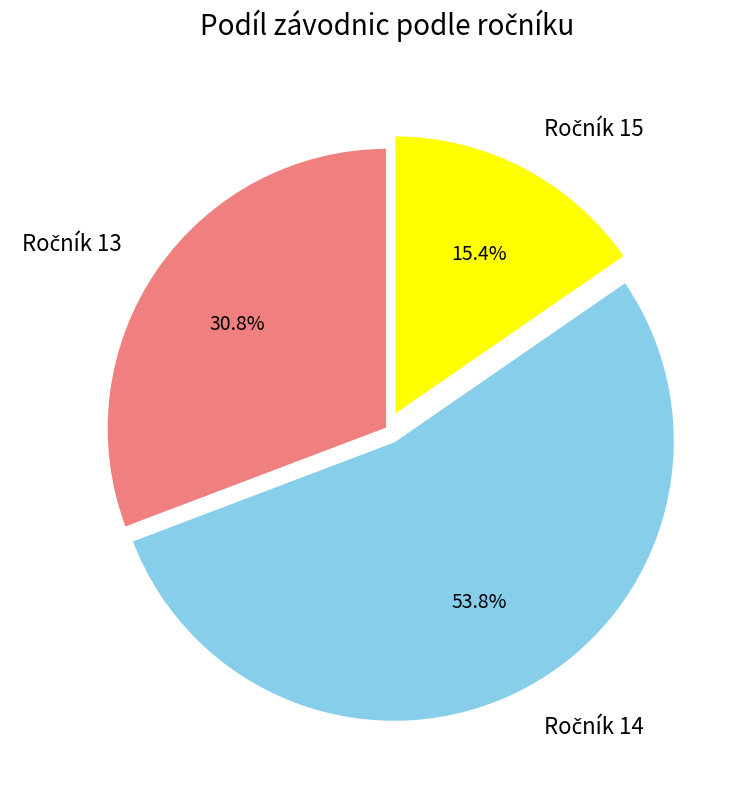

Does any single category account for the majority?

Yes